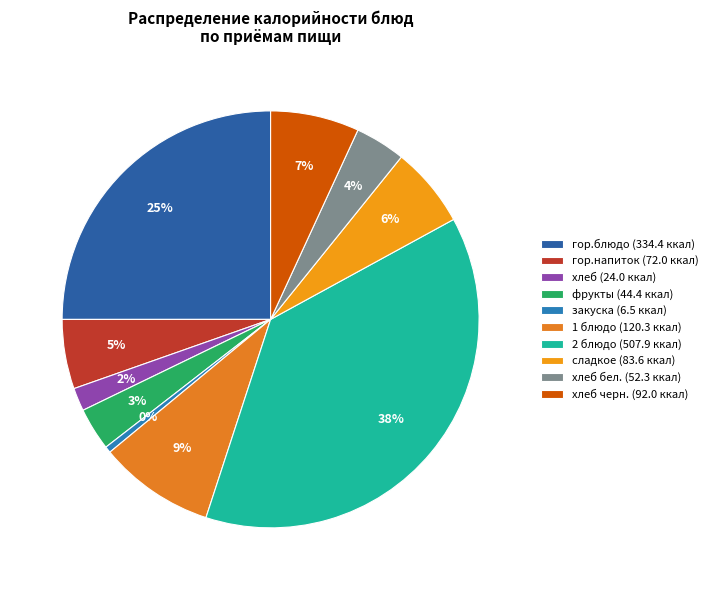

How many slices are in this pie chart?

10